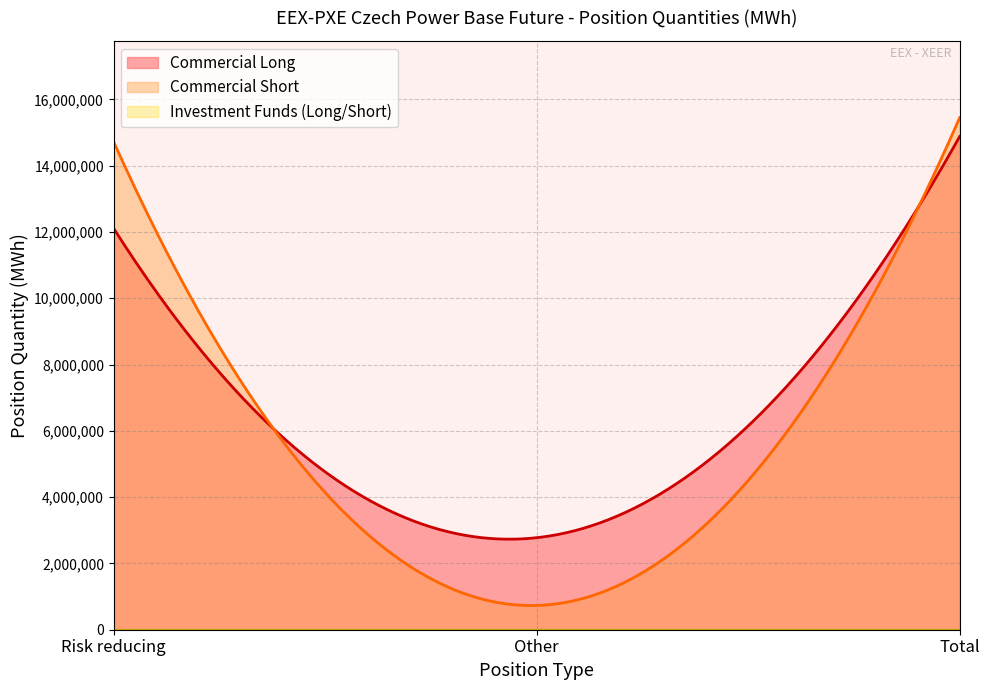

What is the difference between the highest and lowest values at Risk reducing?

12104446